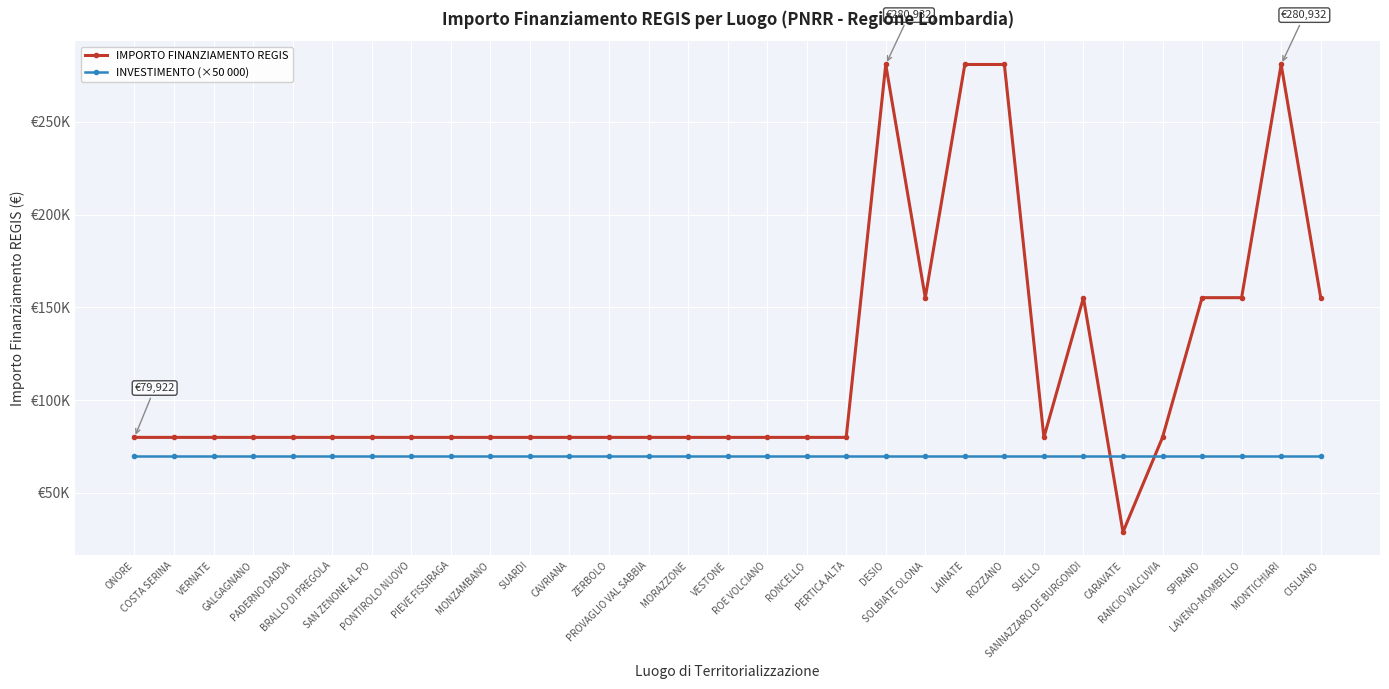

Is this an area chart (filled region under the line)?

No